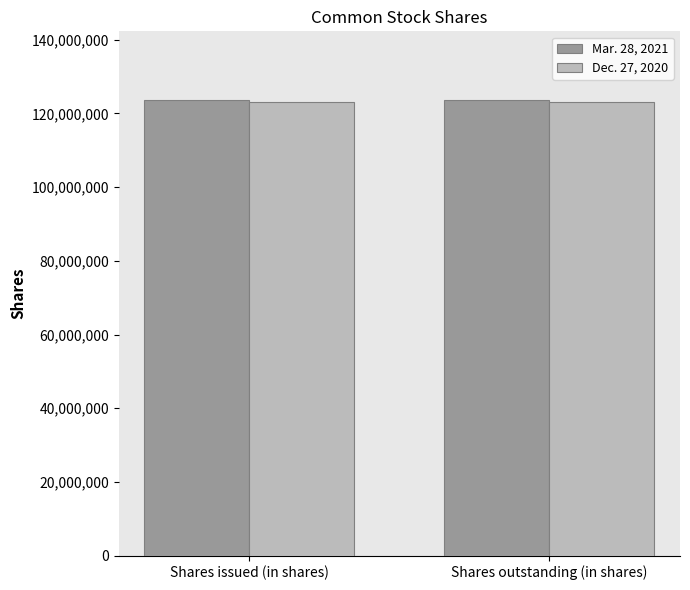

What value does the Mar. 28, 2021 series have at Shares outstanding (in shares)?

123738251